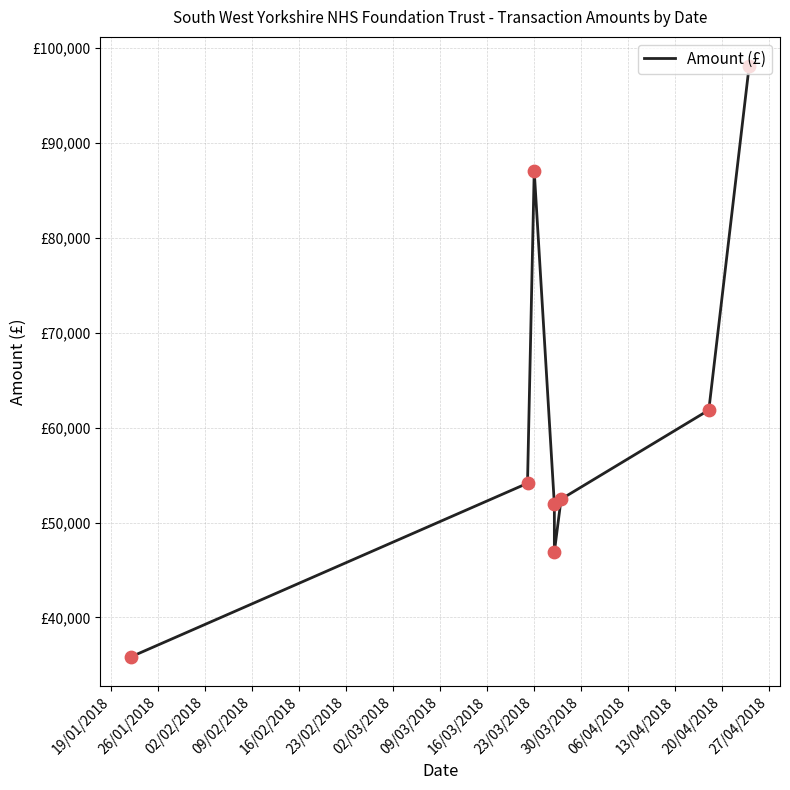

Between 26/01/2018 and 23/02/2018, which is larger?

26/01/2018